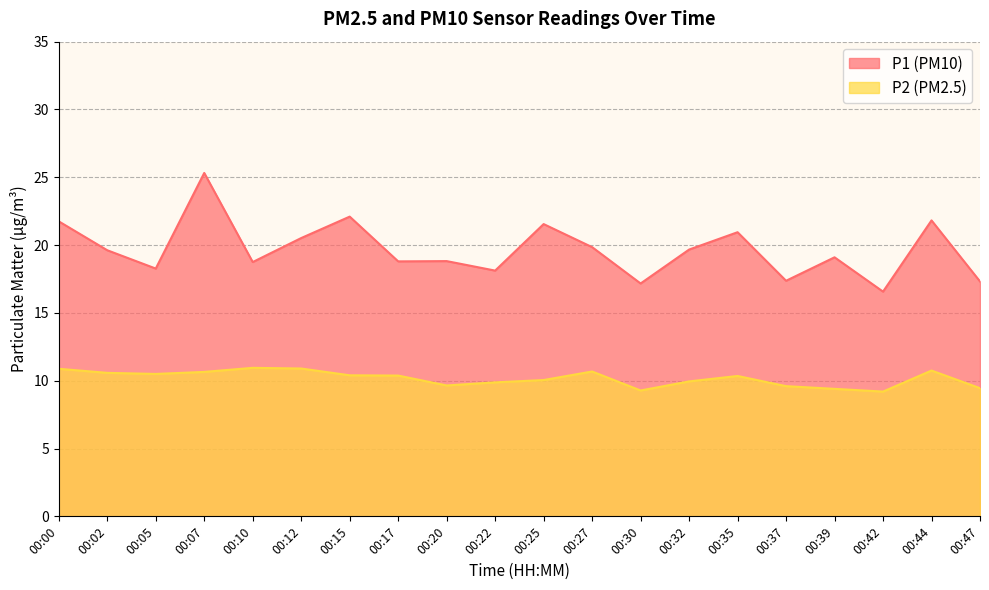

True or false: P2 has a value of 2.0 at 00:37.

False